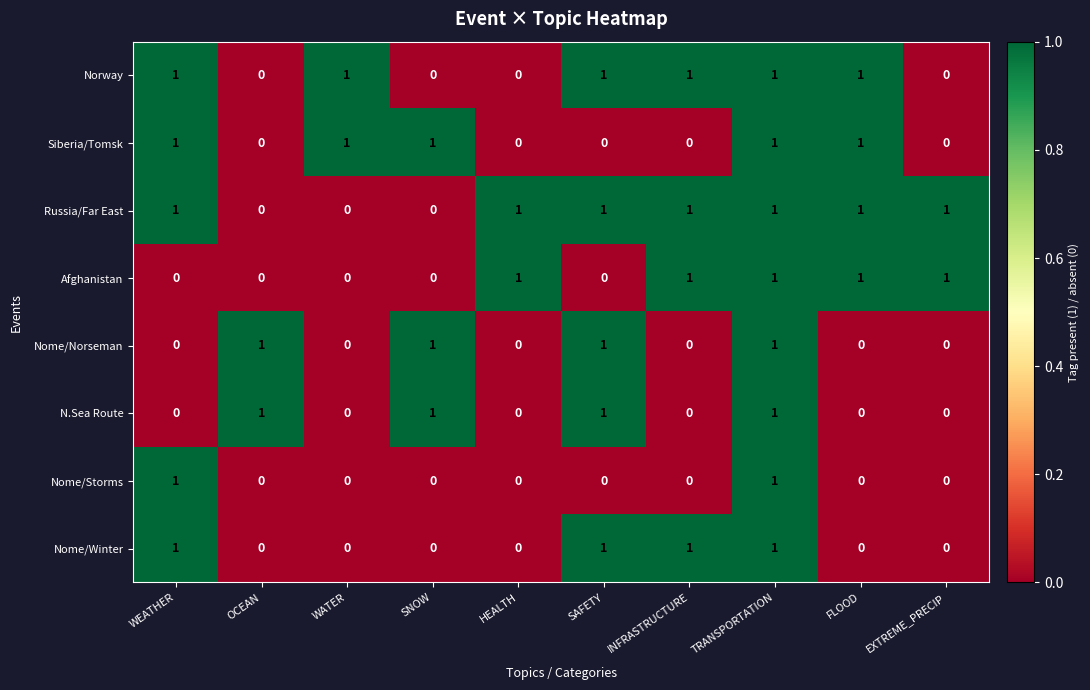

What is the sum of all Siberia/Tomsk values?

5